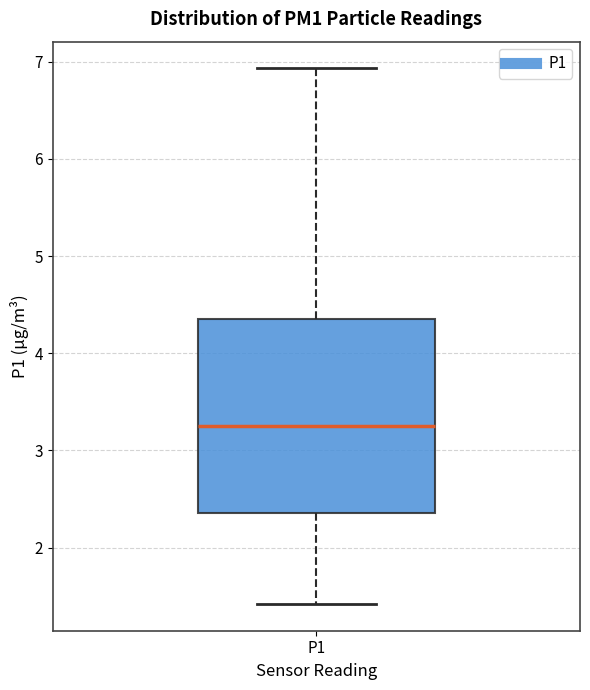

Where is the lower edge of the box for P1 on the y-axis? The values are not printed on the chart, so give them approximately, as read against the axis.

2.4